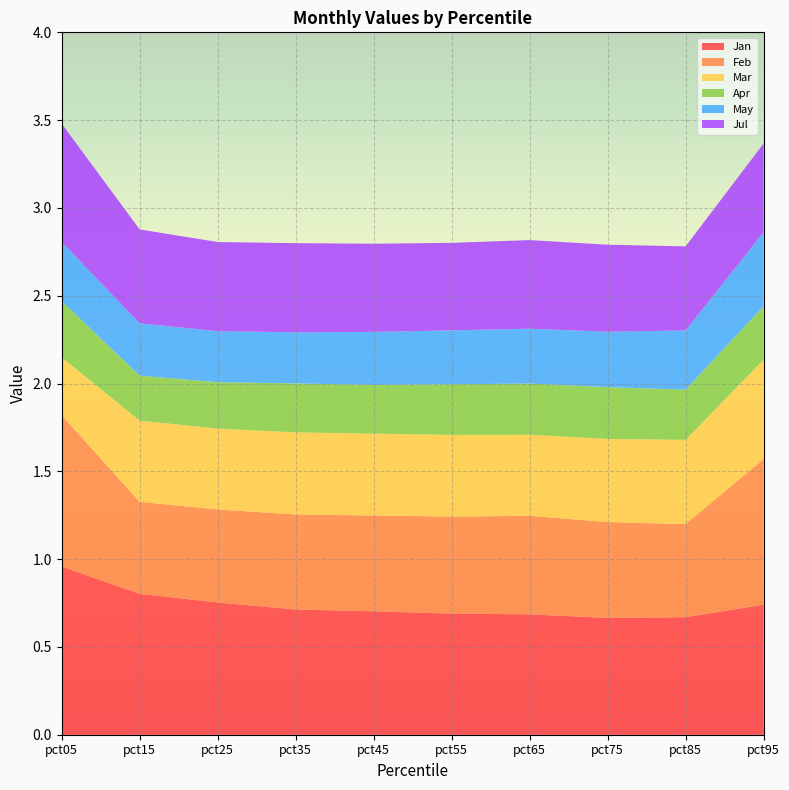

Reading right to left, list all the values displayed in this chart.

Jan: pct95=0.7	pct85=0.7	pct75=0.7	pct65=0.7	pct55=0.7	pct45=0.7	pct35=0.7	pct25=0.8	pct15=0.8	pct05=1.0
Feb: pct95=0.8	pct85=0.5	pct75=0.5	pct65=0.6	pct55=0.6	pct45=0.5	pct35=0.5	pct25=0.5	pct15=0.5	pct05=0.9
Mar: pct95=0.6	pct85=0.5	pct75=0.5	pct65=0.5	pct55=0.5	pct45=0.5	pct35=0.5	pct25=0.5	pct15=0.5	pct05=0.3
Apr: pct95=0.3	pct85=0.3	pct75=0.3	pct65=0.3	pct55=0.3	pct45=0.3	pct35=0.3	pct25=0.3	pct15=0.3	pct05=0.3
May: pct95=0.4	pct85=0.3	pct75=0.3	pct65=0.3	pct55=0.3	pct45=0.3	pct35=0.3	pct25=0.3	pct15=0.3	pct05=0.3
Jul: pct95=0.5	pct85=0.5	pct75=0.5	pct65=0.5	pct55=0.5	pct45=0.5	pct35=0.5	pct25=0.5	pct15=0.5	pct05=0.7